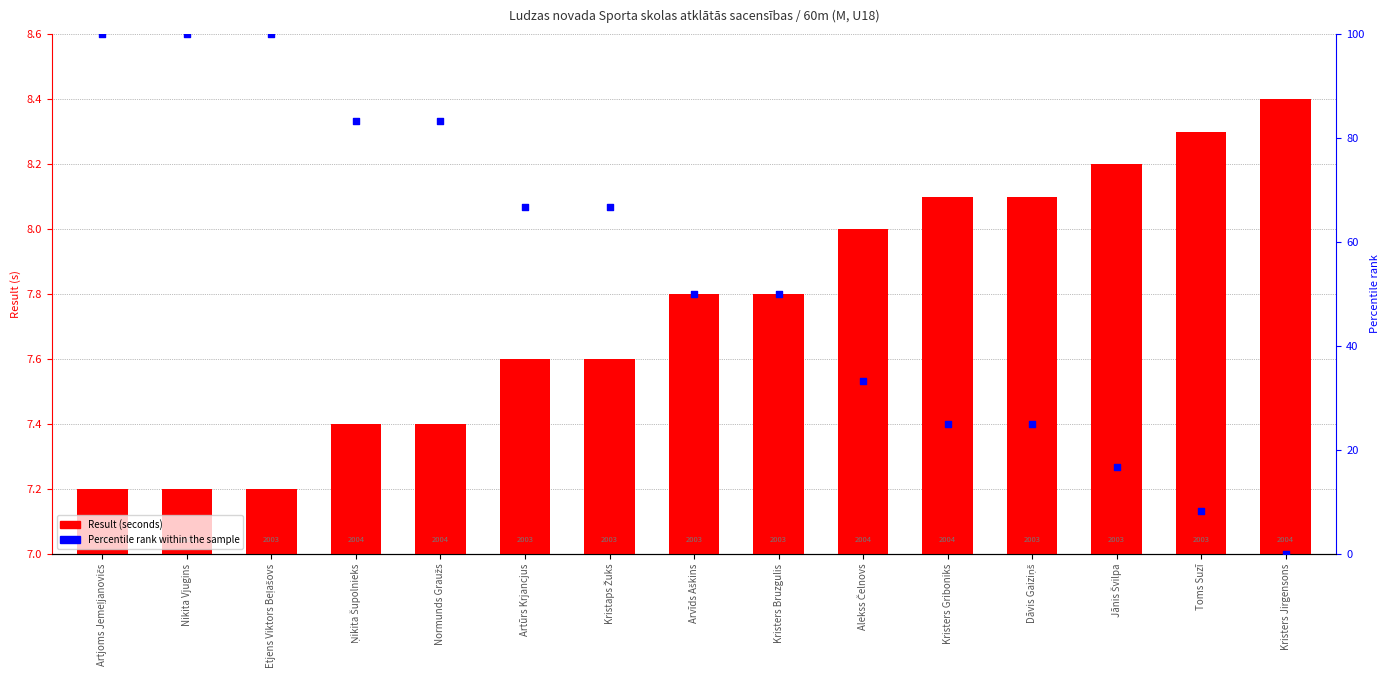

What is the total value across all series at Artūrs Krjancjus?

74.3